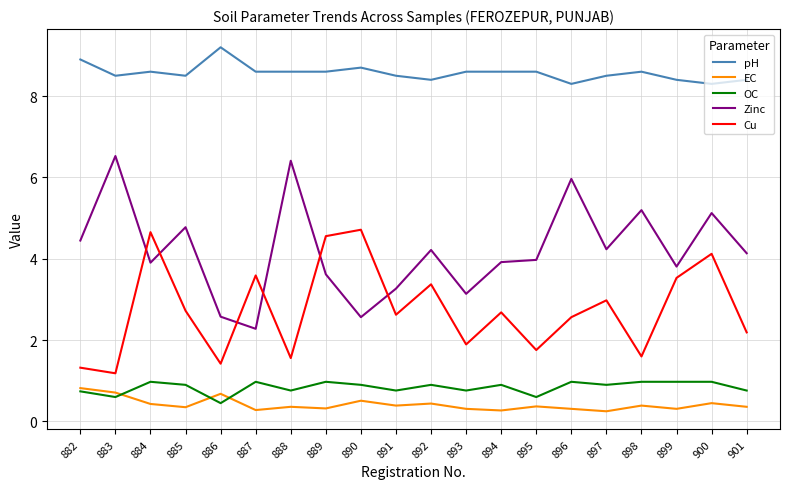

True or false: pH has a value of 14.6 at 893.

False